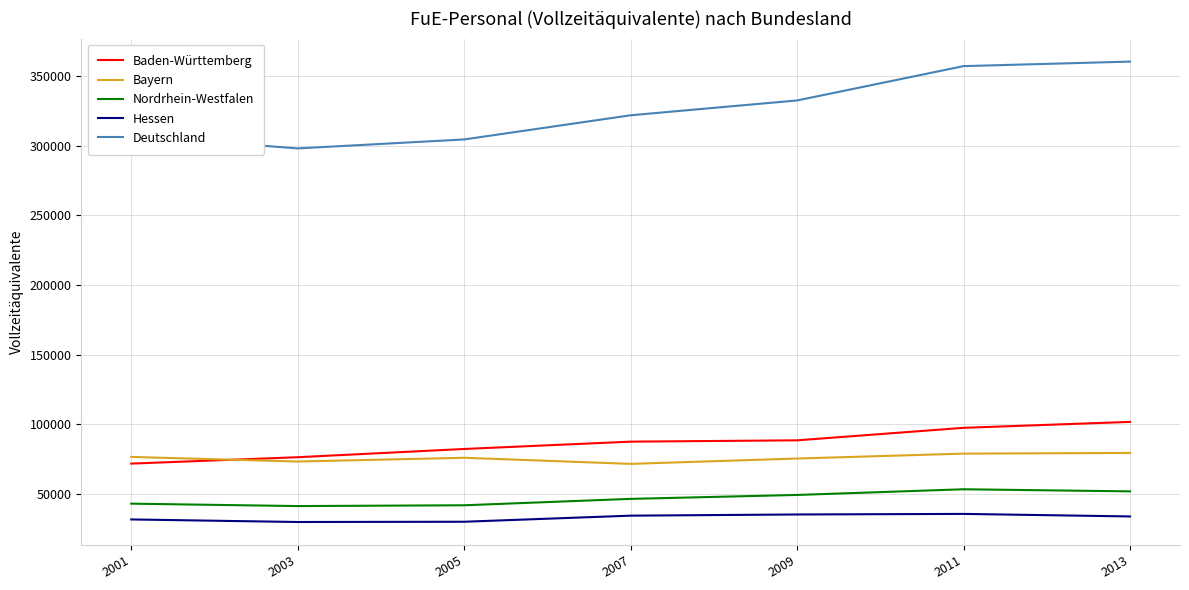

Rank the series by their maximum value, from lowest to highest.

Hessen, Nordrhein-Westfalen, Bayern, Baden-Württemberg, Deutschland